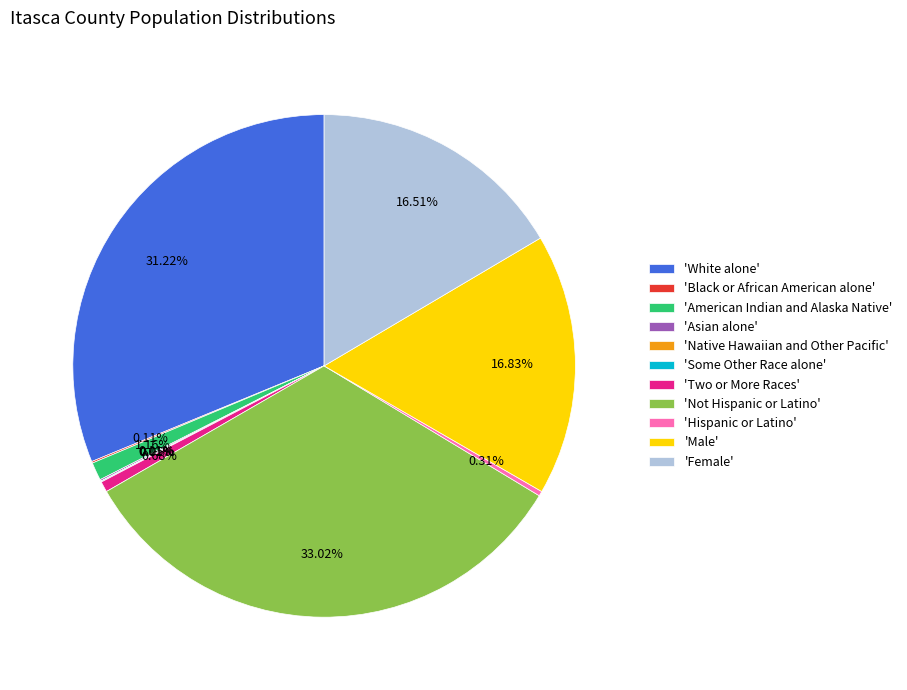

Is there any slice that represents more than half of the pie?

No